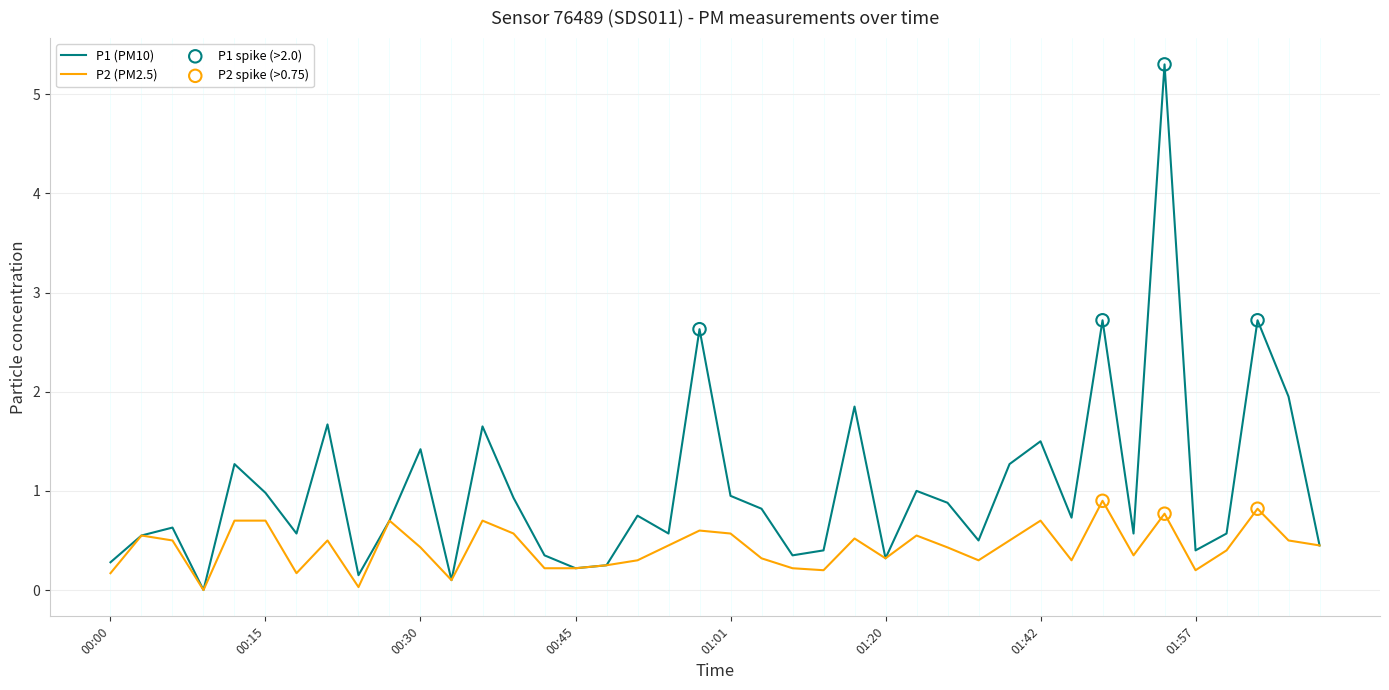

Which series has the largest total across all categories?

P1 (PM10)